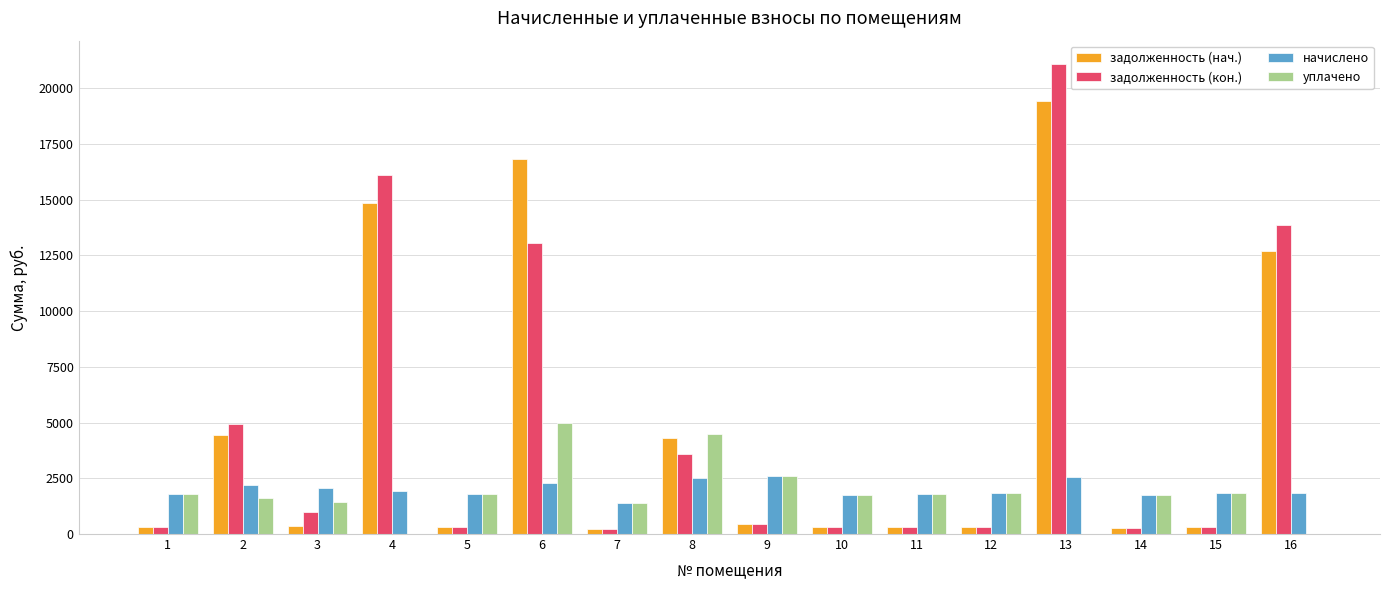

The задолженность (кон.) series shows 6405.1 at 8. True or false?

False